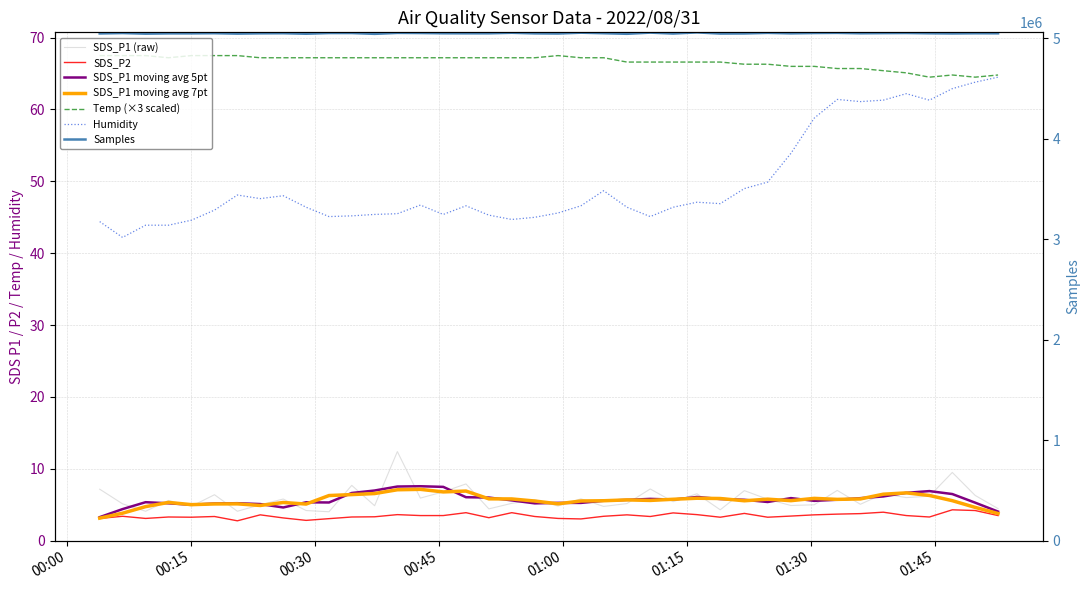

At which label does Humidity reach its minimum?

2022/08/31 00:06:45